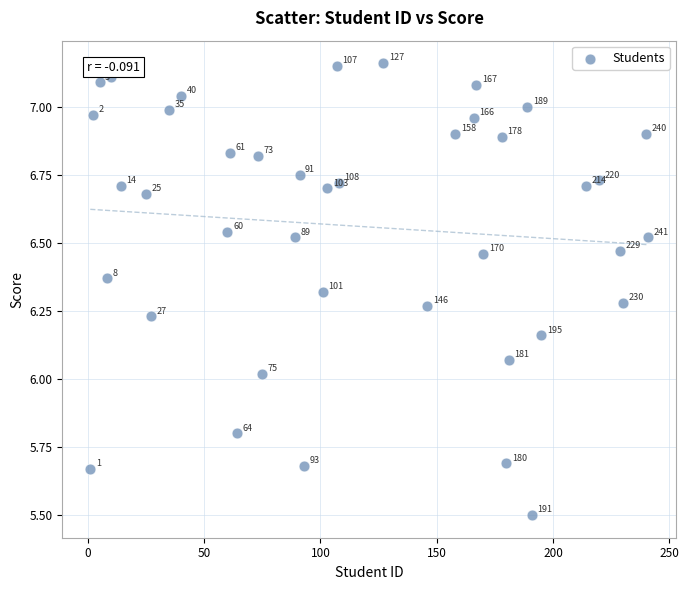

What is the range of X values (max minus min)?

240.0